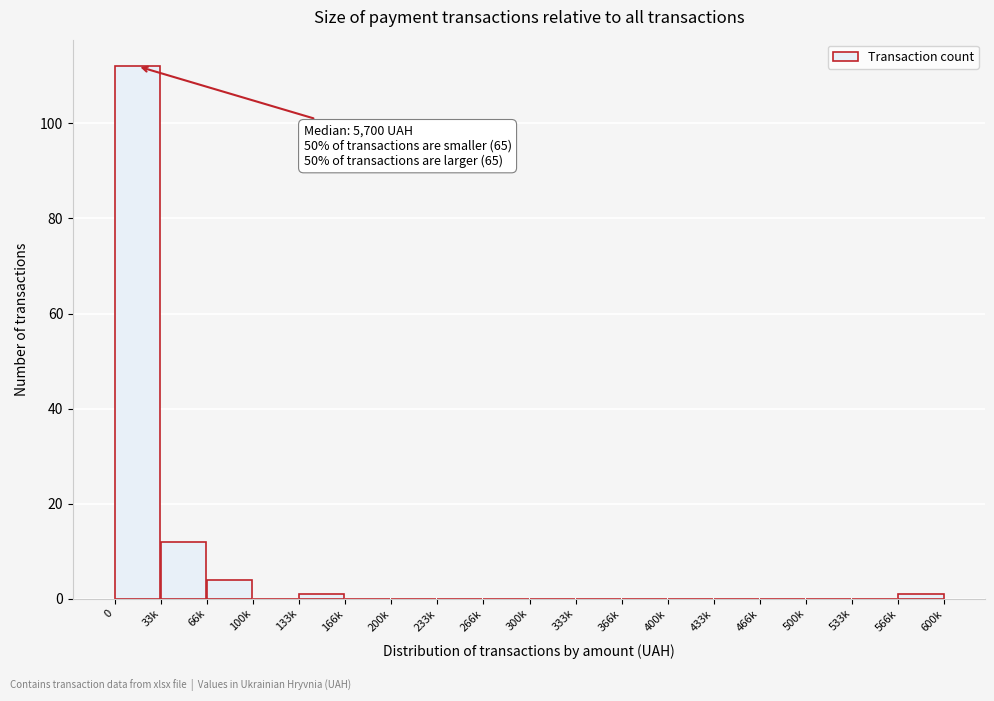

Reading left to right, transcribe all the data shown in this chart.

0=112	33k=12	66k=4	100k=0	133k=1	166k=0	200k=0	233k=0	266k=0	300k=0	333k=0	366k=0	400k=0	433k=0	466k=0	500k=0	533k=0	566k=1